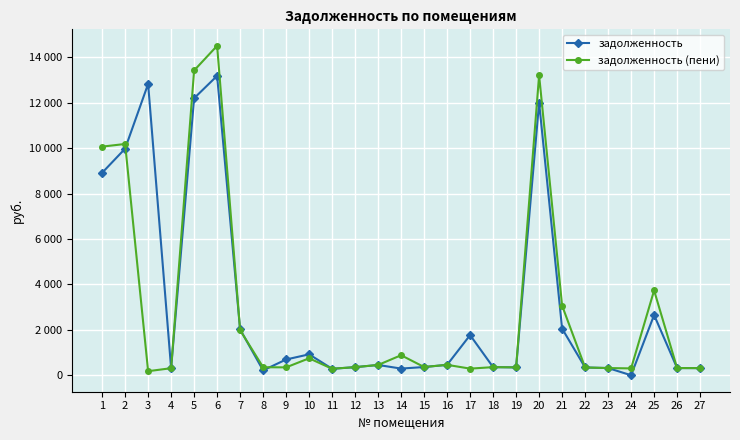

Does the chart have visible grid lines?

Yes